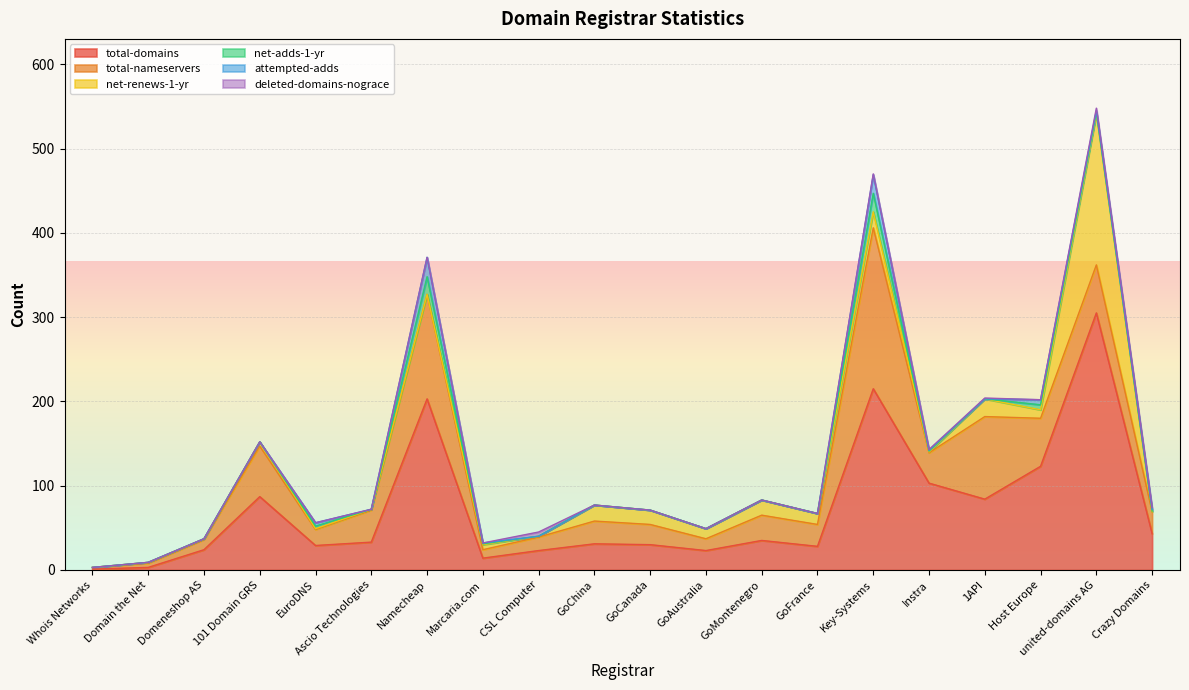

What is the total value across all series at GoAustralia?

49